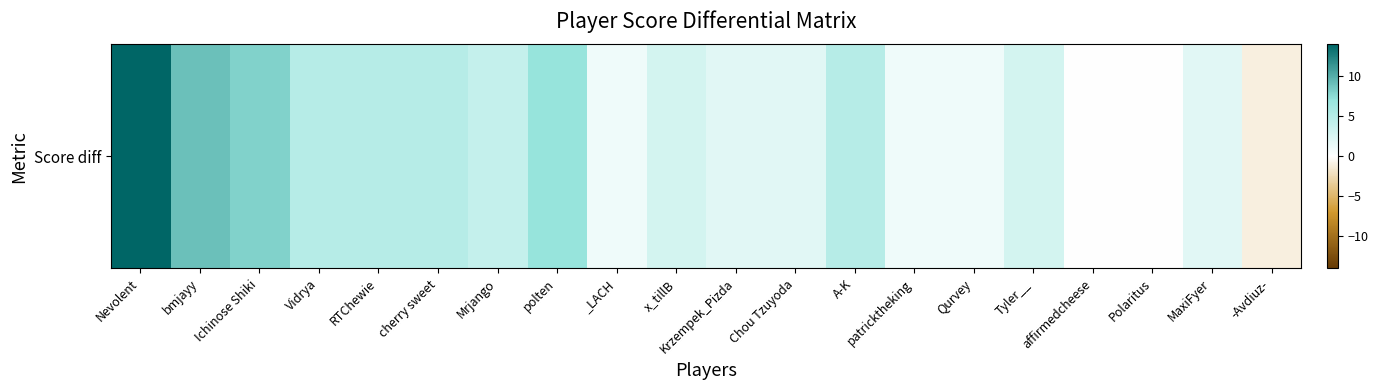

What is the sum of all values?

76